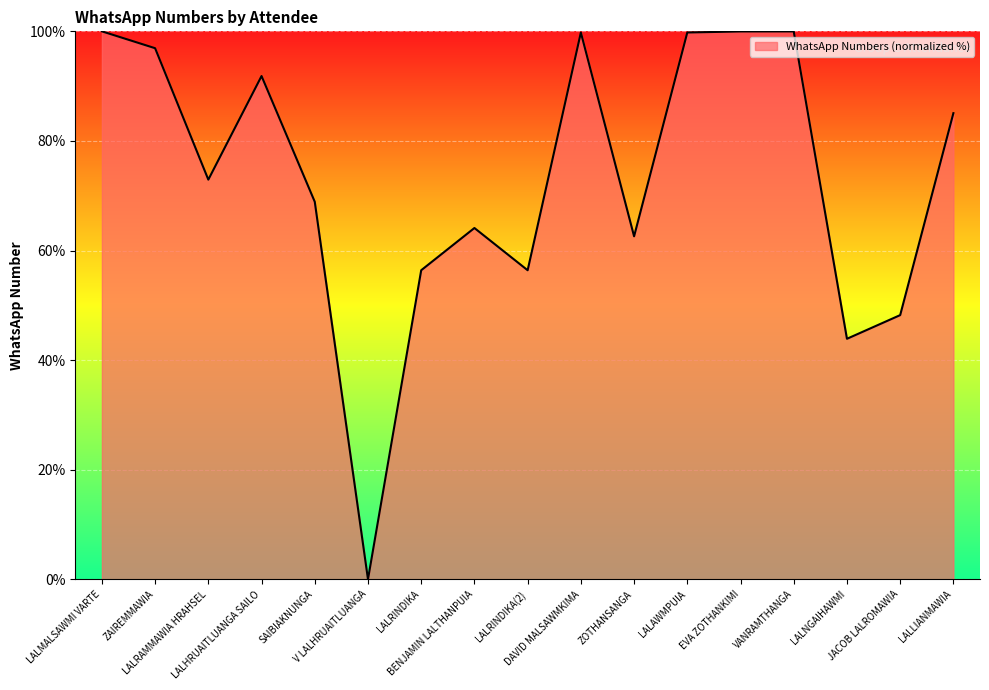

Where does the data first go above 72?

LALMALSAWMI VARTE